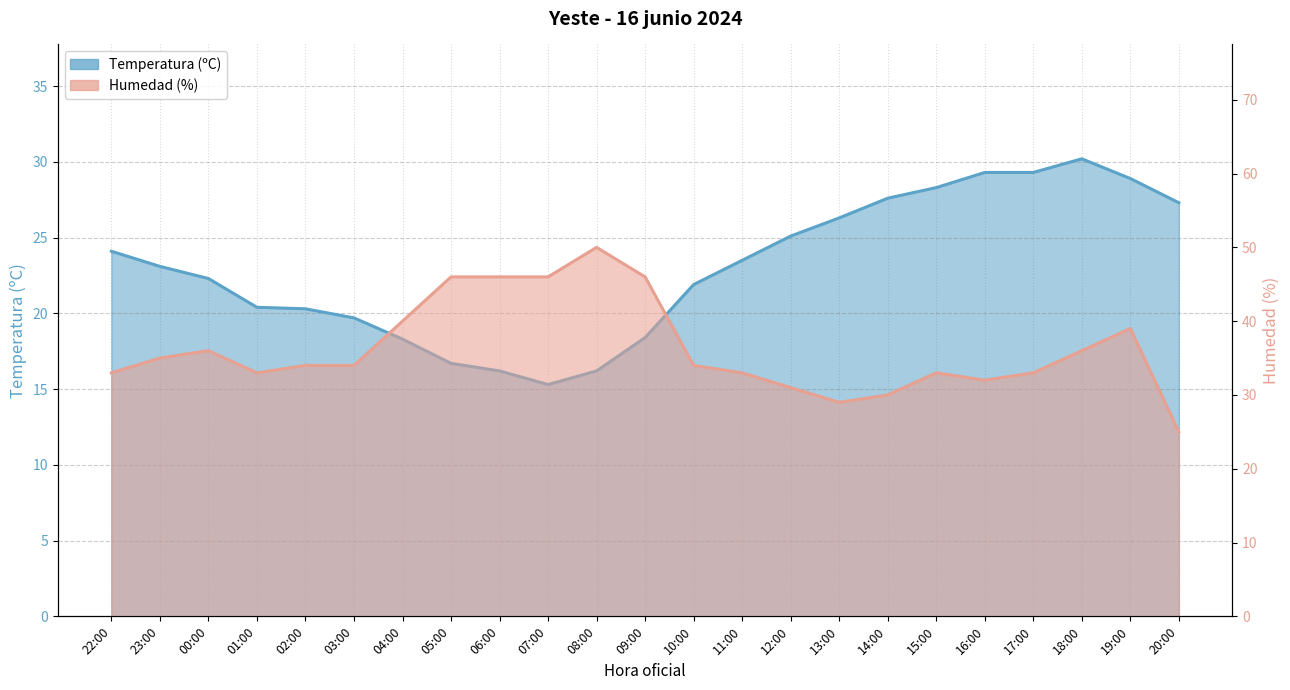

What is the smallest value displayed?

15.3